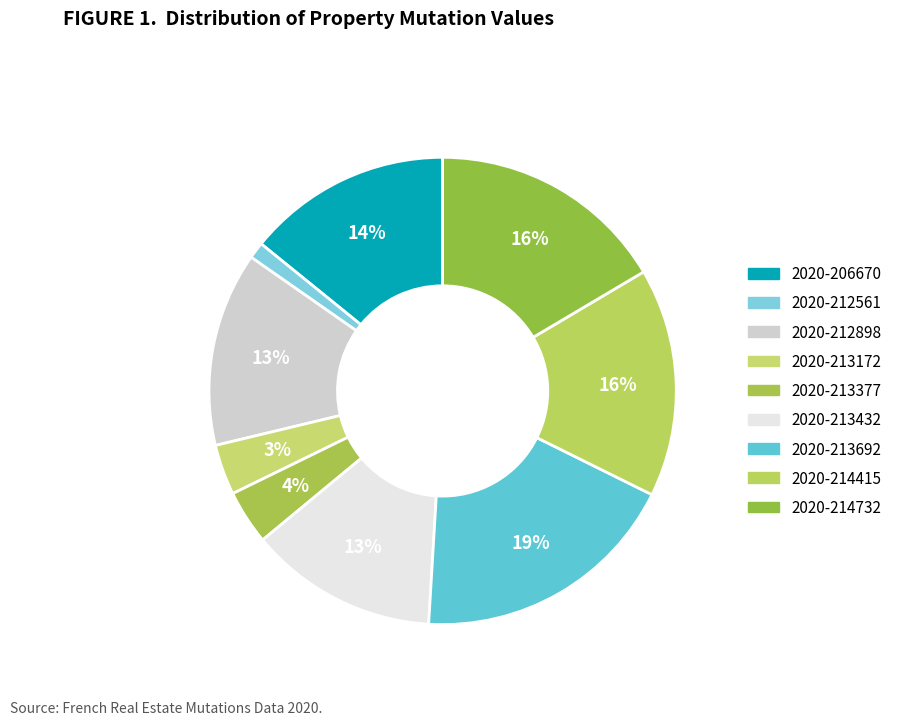

Does 2020-213432 represent more than half of the total?

No